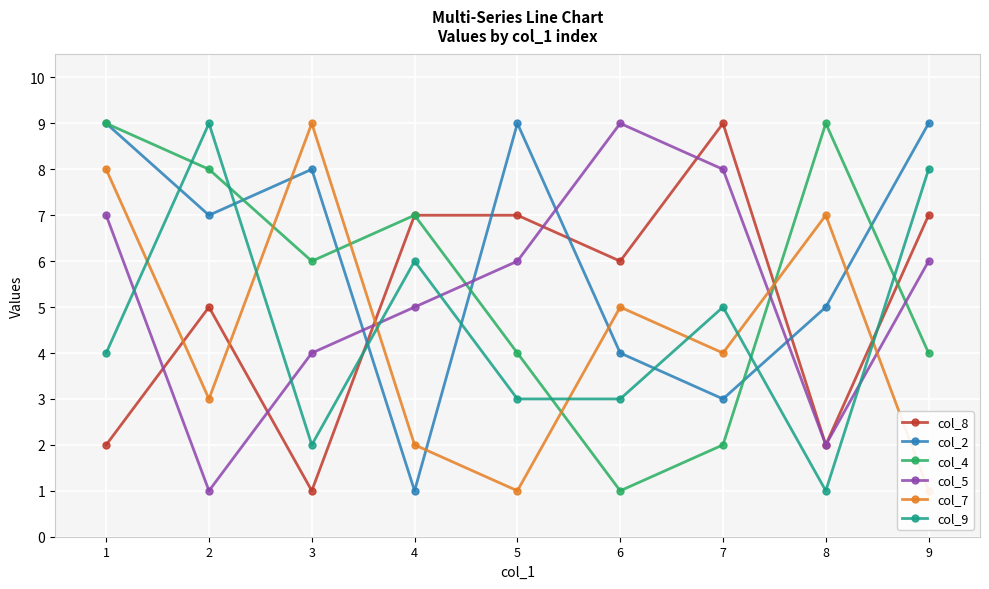

What is the difference between the col_7 values at 6 and 1?

3